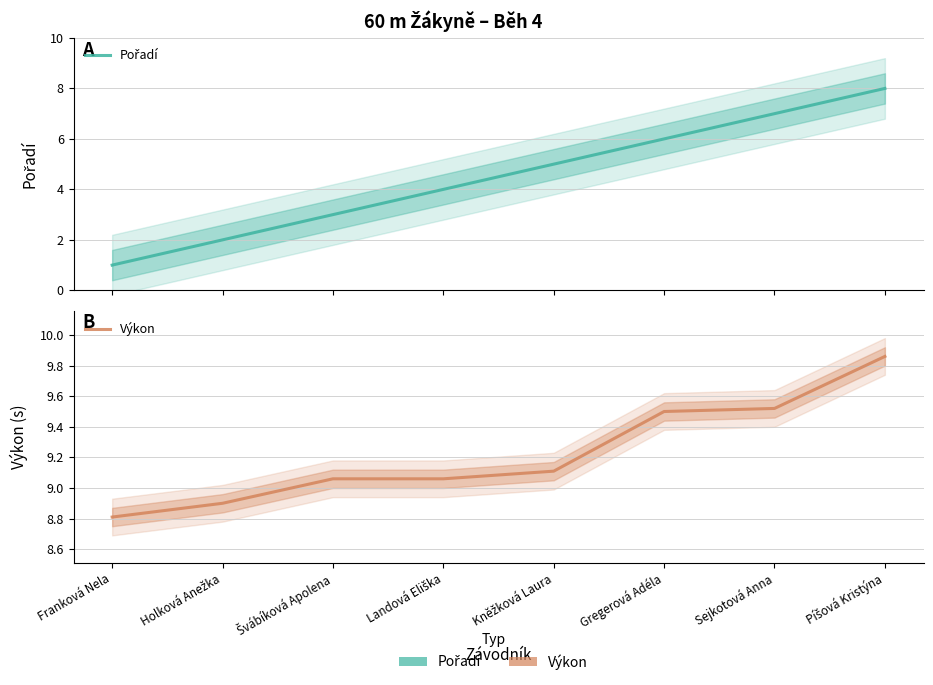

What is the label of the 5th point from the left?

Kněžková Laura